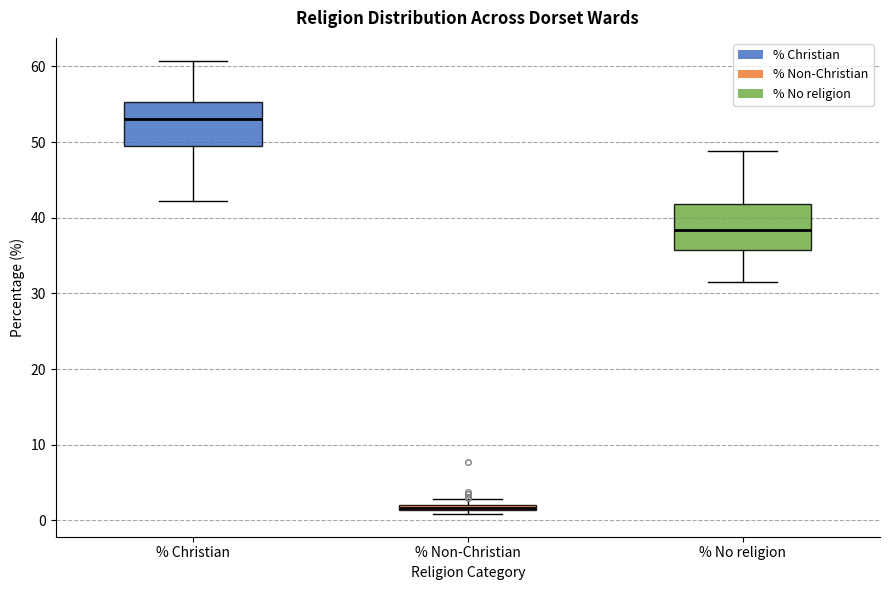

Where does the lower whisker of the box for % No religion end on the y-axis? The values are not printed on the chart, so give them approximately, as read against the axis.

32